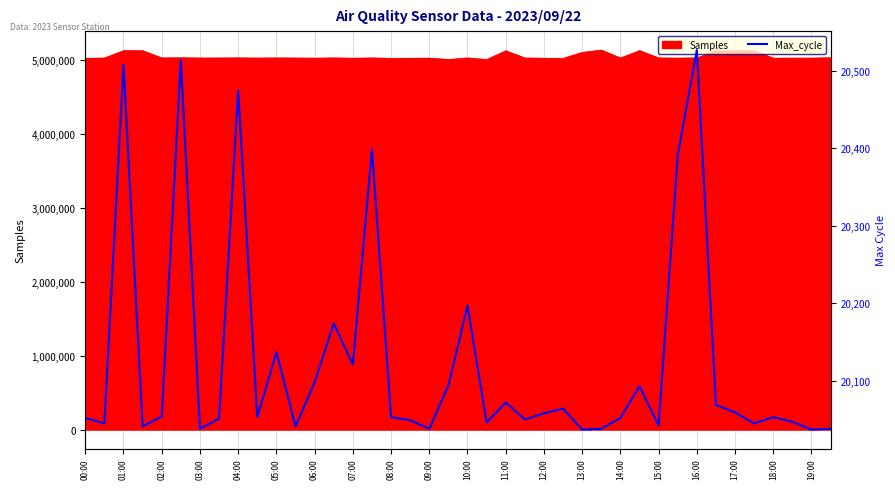

Is it true that Samples equals 5017820 at 00:00?

True